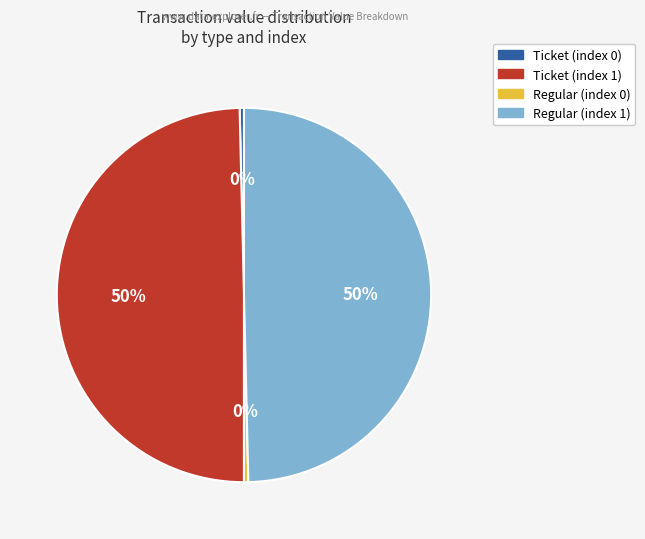

Is it true that Ticket (index 1) is 50% of the pie?

True